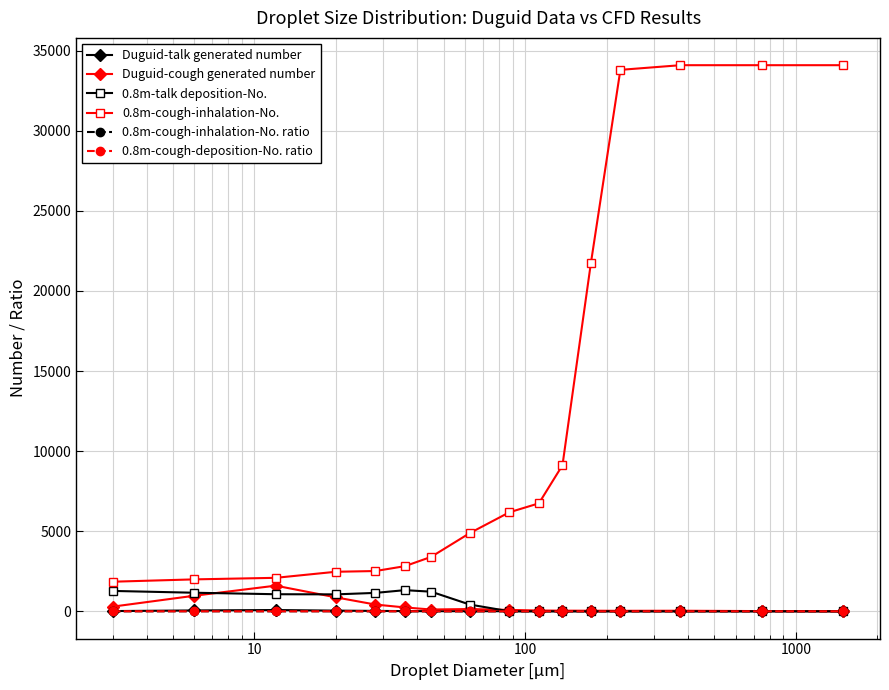

True or false: 0.8m-cough-deposition-No. ratio and 0.8m-cough-inhalation-No. cross at least once.

False